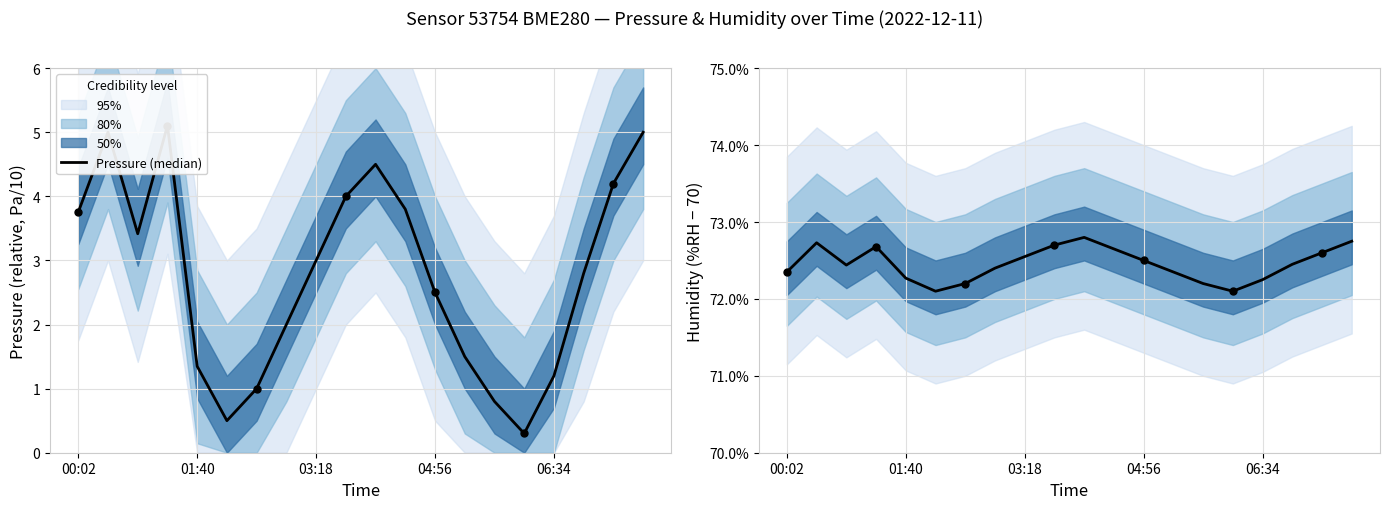

Is the value of Pressure (median) at 14 greater than the value of Humidity (median) at 00:02?

No